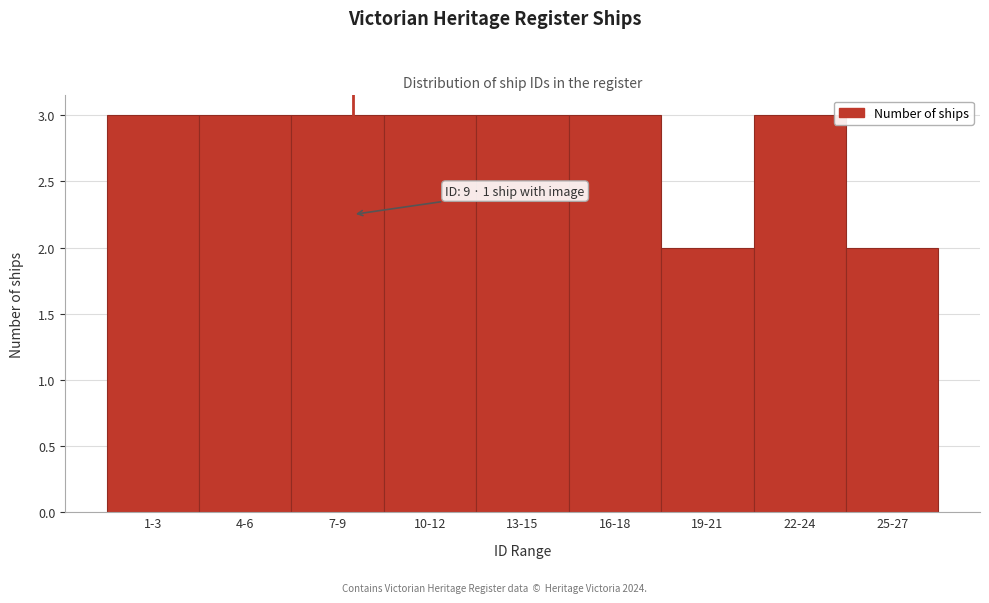

Reading left to right, what are all the values shown in this chart?

3	3	3	3	3	3	2	3	2